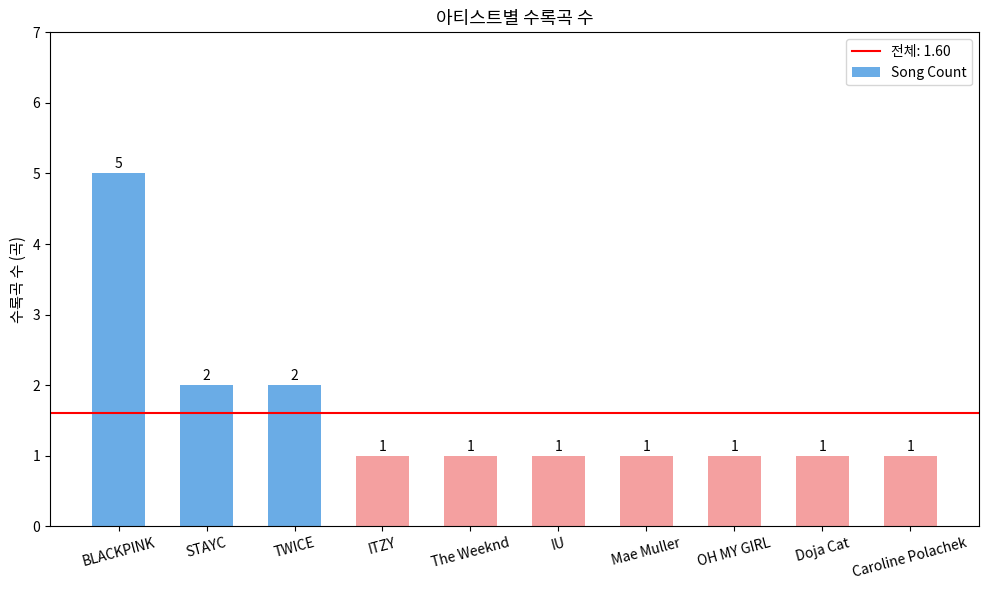

What is the value of the 6th bar from the left?

1